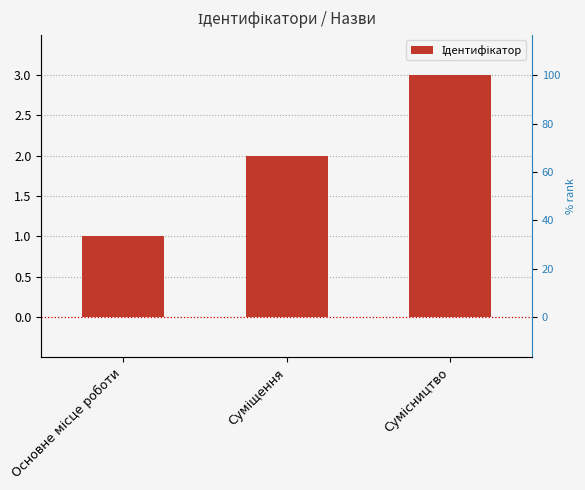

Where is the data nearest to the value 2?

Суміщення